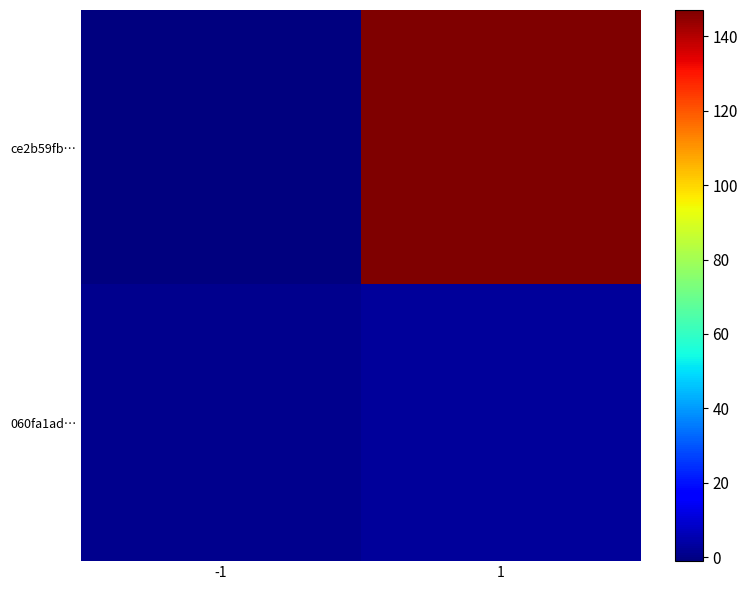

Rank the series by their average value, from highest to lowest.

ce2b59fb…, 060fa1ad…